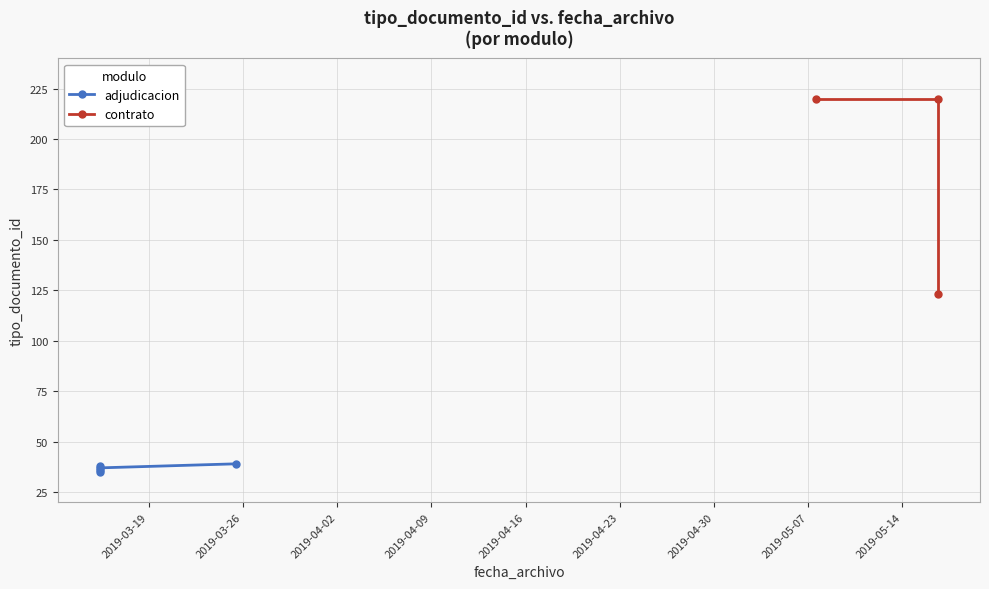

What is the difference between the maximum and minimum values?

185